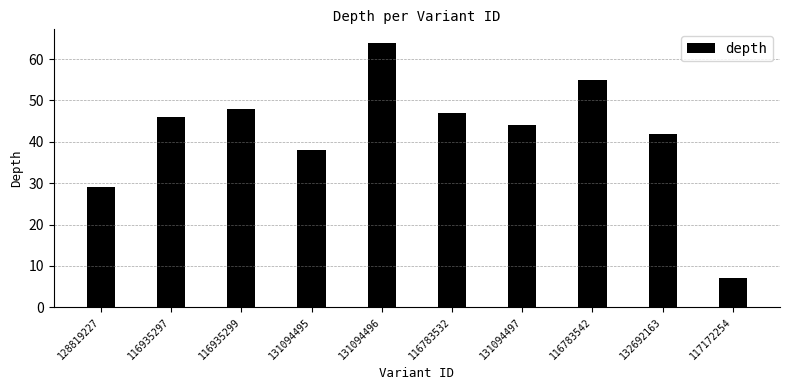

How many bars are there in total?

10